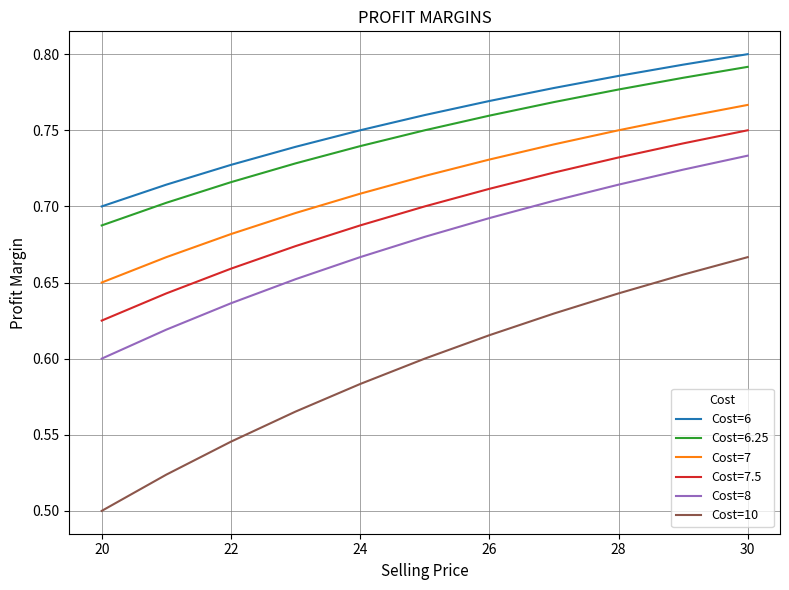

Which series has the largest range (max minus min)?

Cost=10